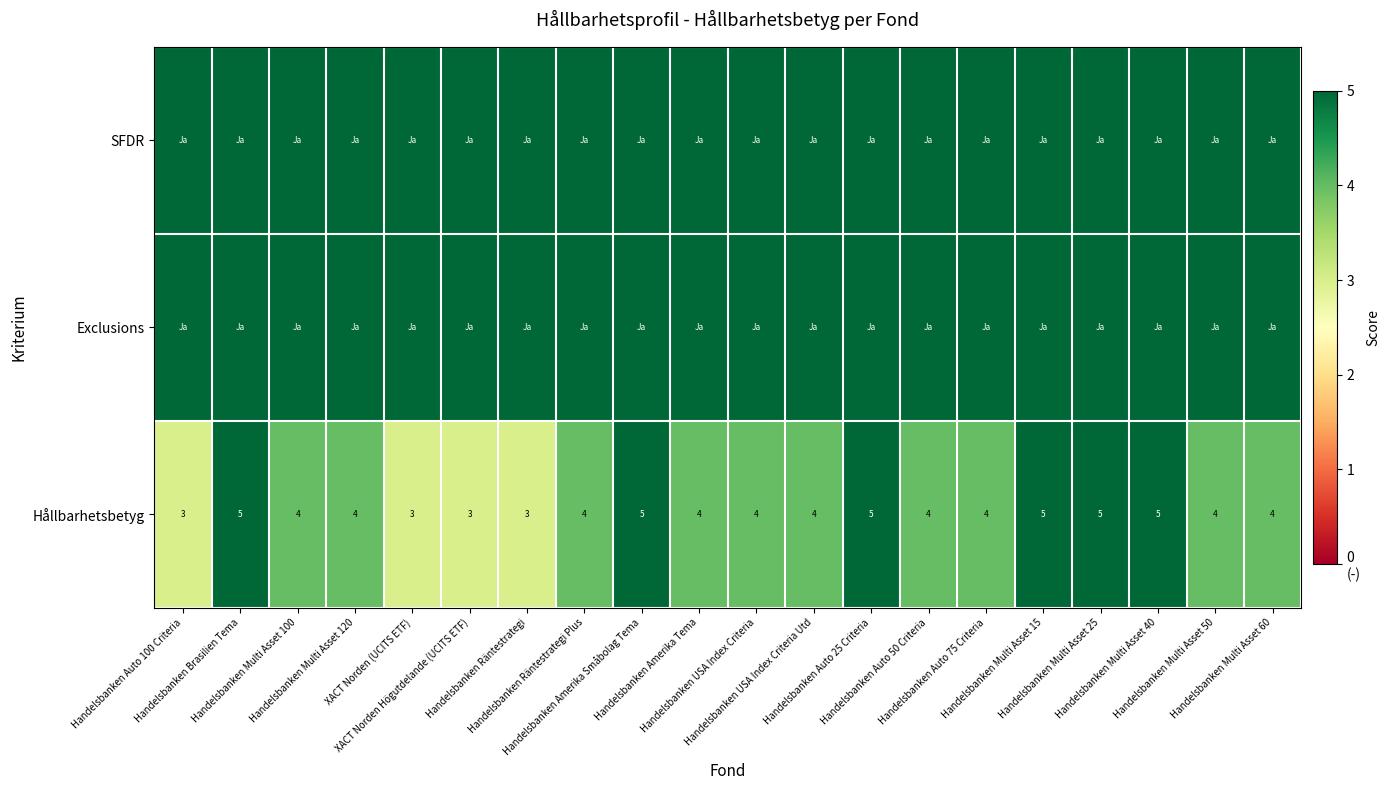

Count the Hållbarhetsbetyg values in the range 4 to 5.

16